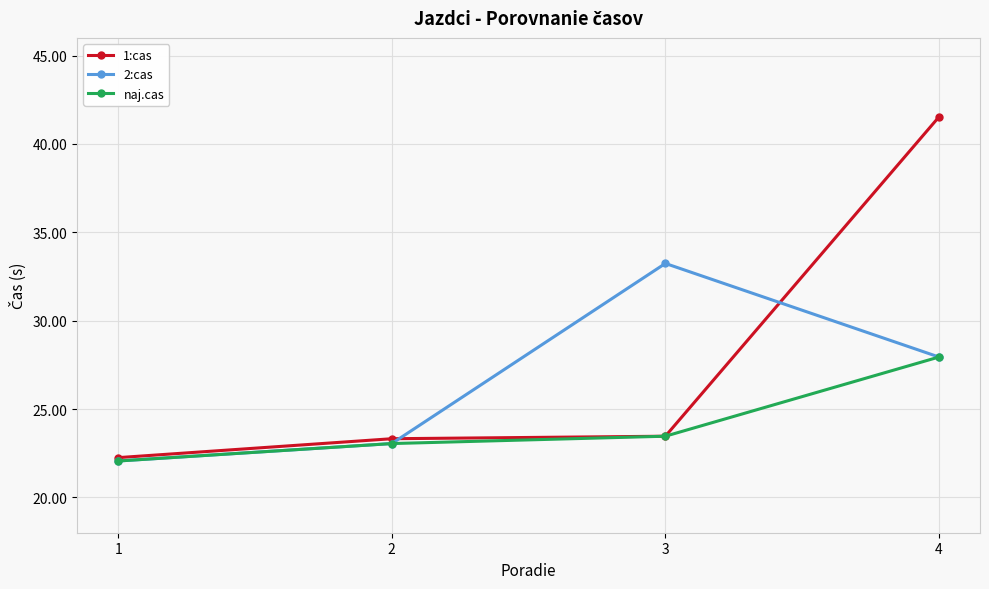

How many series are shown in this chart?

3